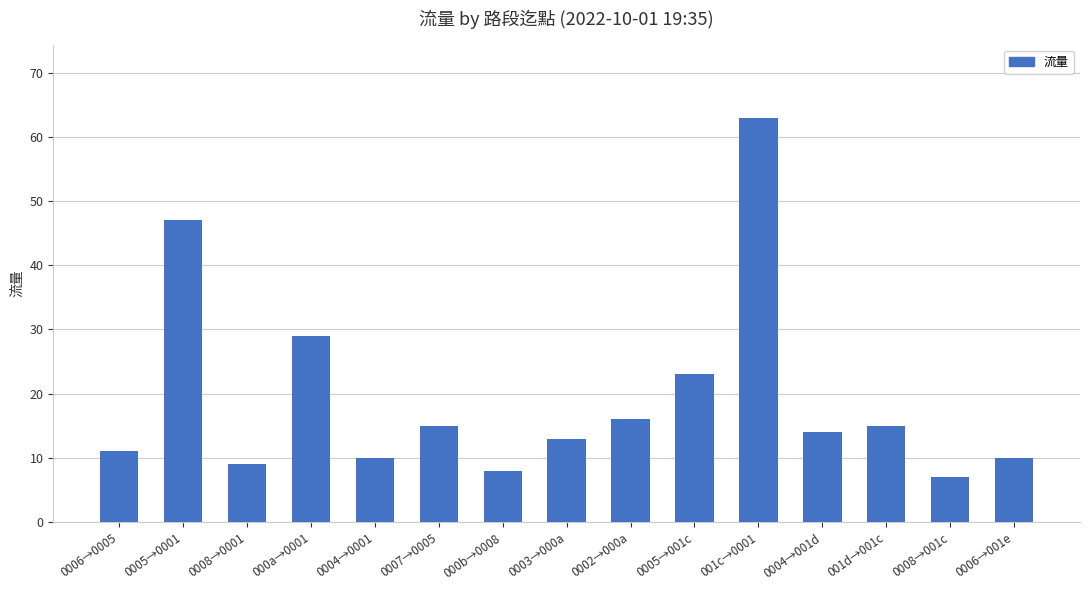

True or false: the data shows 4 at 0006→001e.

False